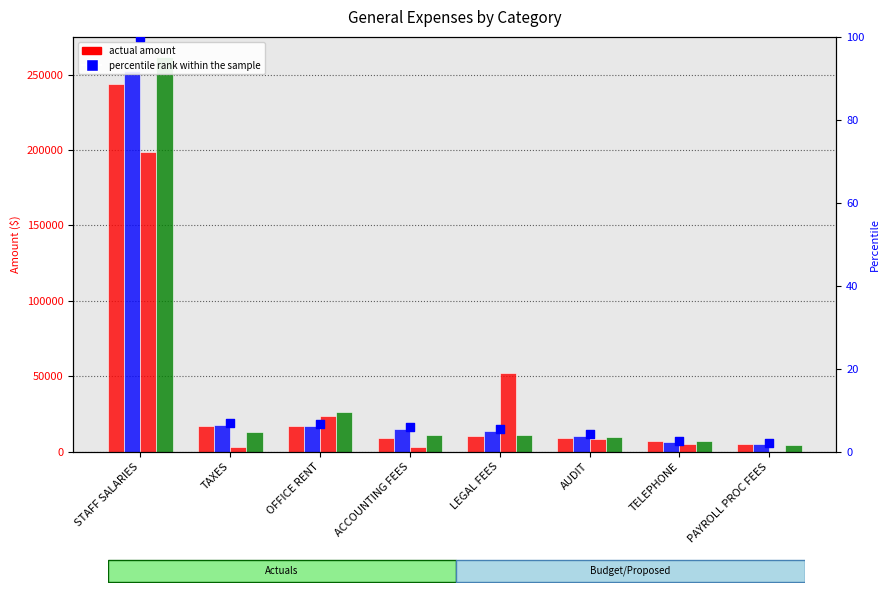

At how many categories does at least one series exceed 196359?

1